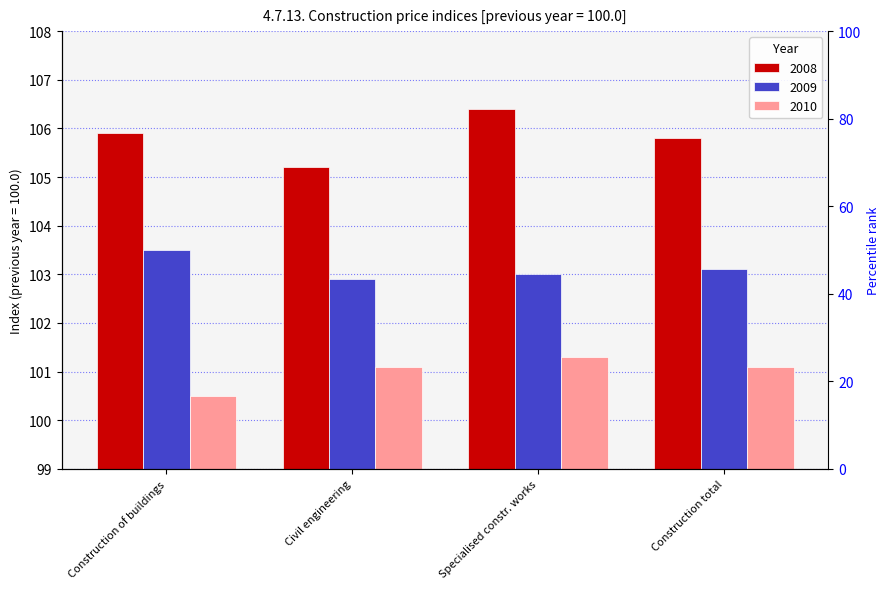

What is the label of the 2nd bar from the right?

Specialised constr. works